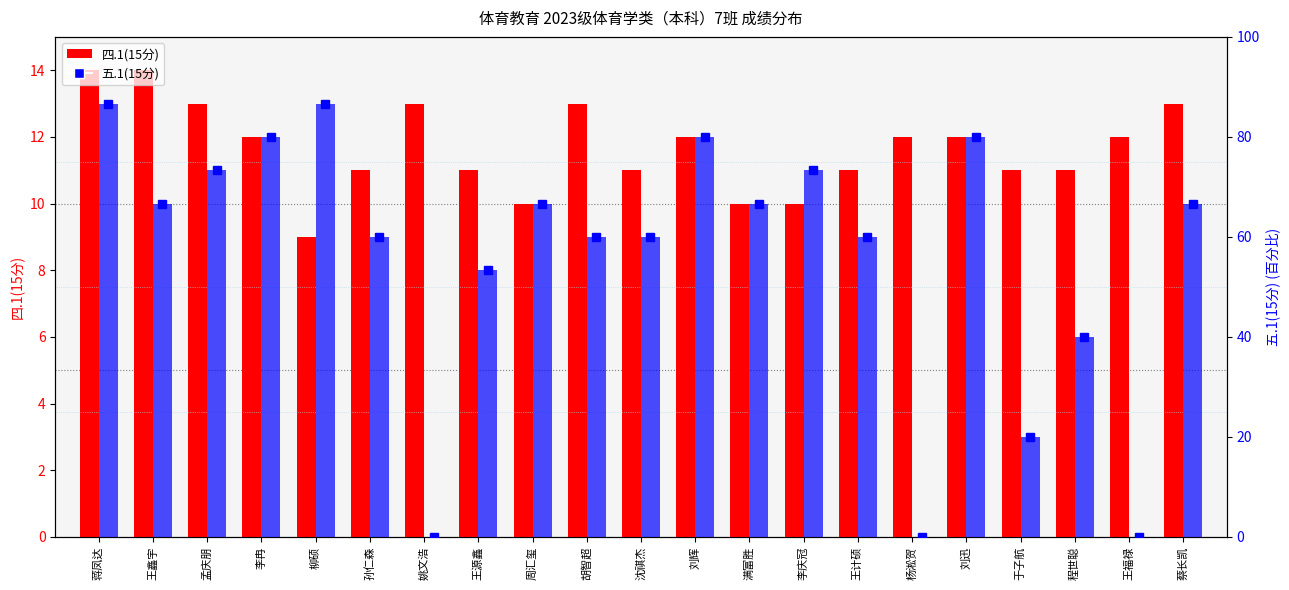

How many values in 五.1(15分) are above zero?

18